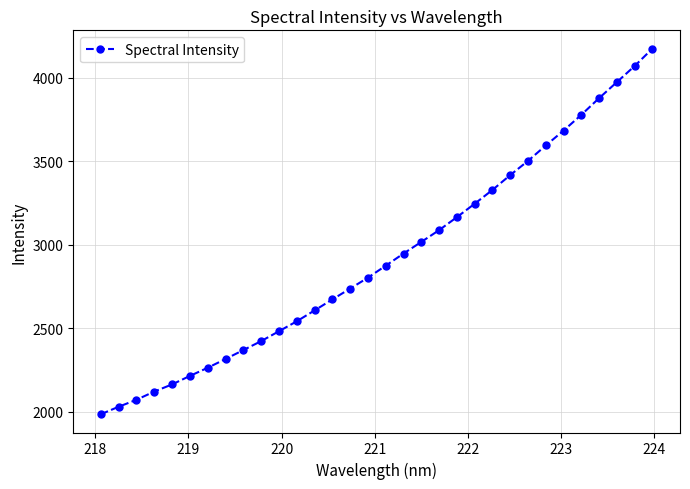

What is the greatest value displayed?

4174.2